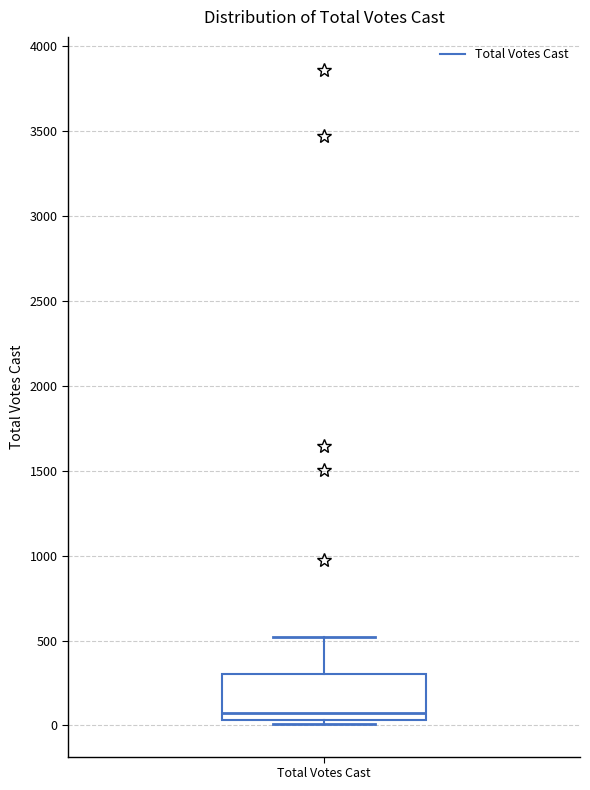

Where does the upper whisker of the box for Total Votes Cast end on the y-axis? The values are not printed on the chart, so give them approximately, as read against the axis.

500